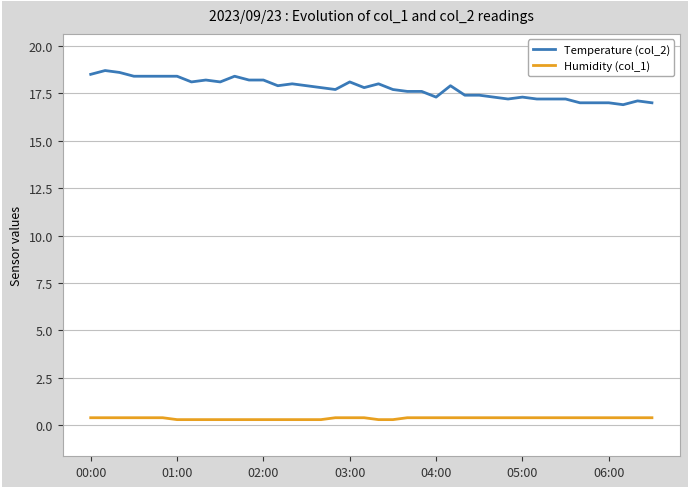

True or false: Temperature (col_2) and Humidity (col_1) cross at least once.

False